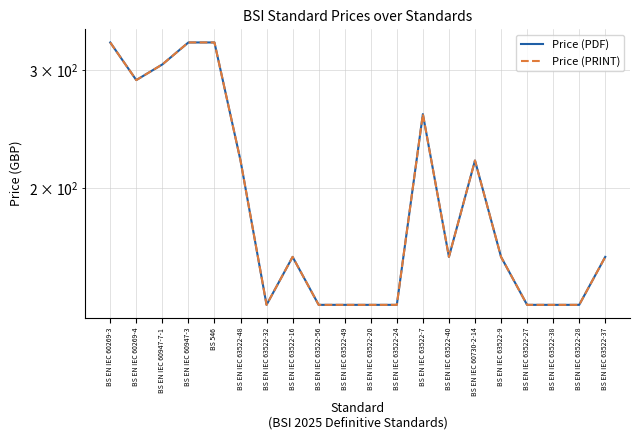

Where does the Price (PDF) series first go above 158?

BS EN IEC 60269-3